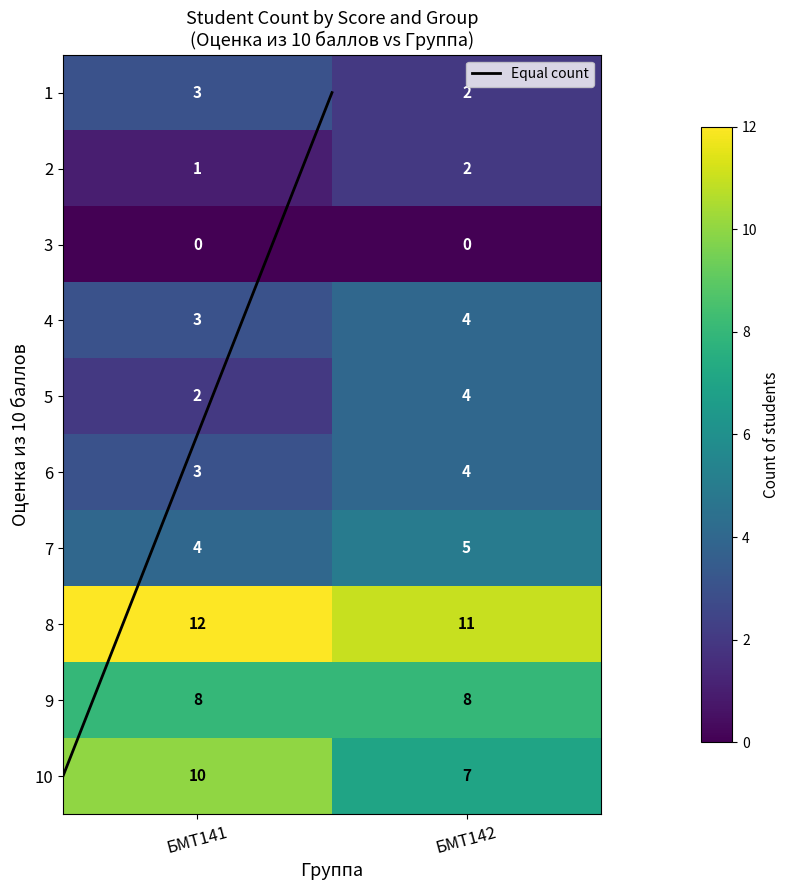

Reading right to left, transcribe all the data shown in this chart.

1: 2	3
2: 2	1
3: 0	0
4: 4	3
5: 4	2
6: 4	3
7: 5	4
8: 11	12
9: 8	8
10: 7	10